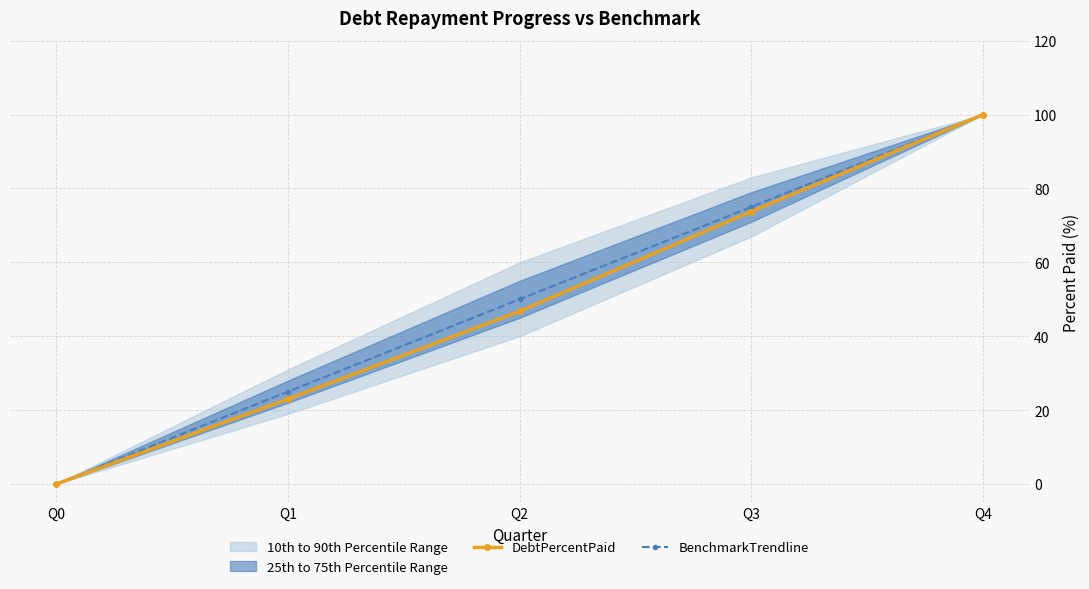

Is it true that DebtPercentPaid equals 100.0 at Q4?

True